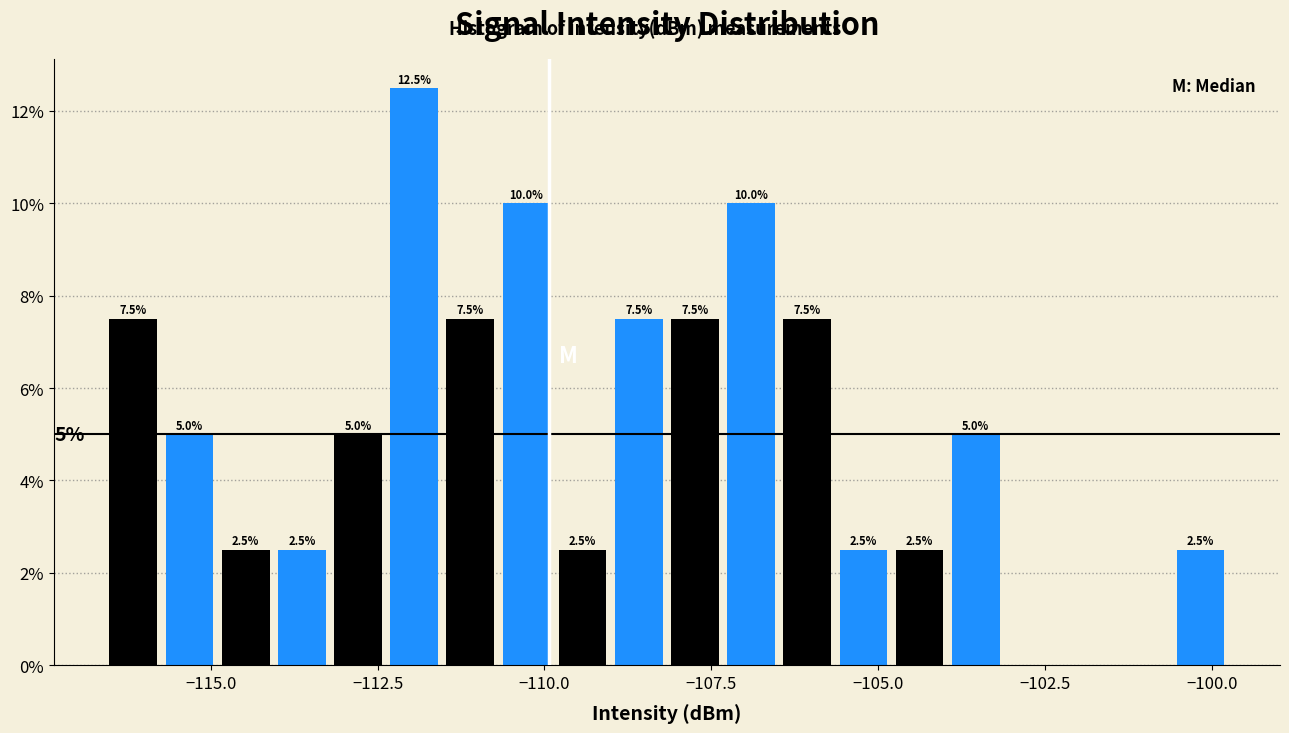

Around what value on the x-axis is the tallest bar? Give the approximate position of its centre, as read against the axis.

-112.0